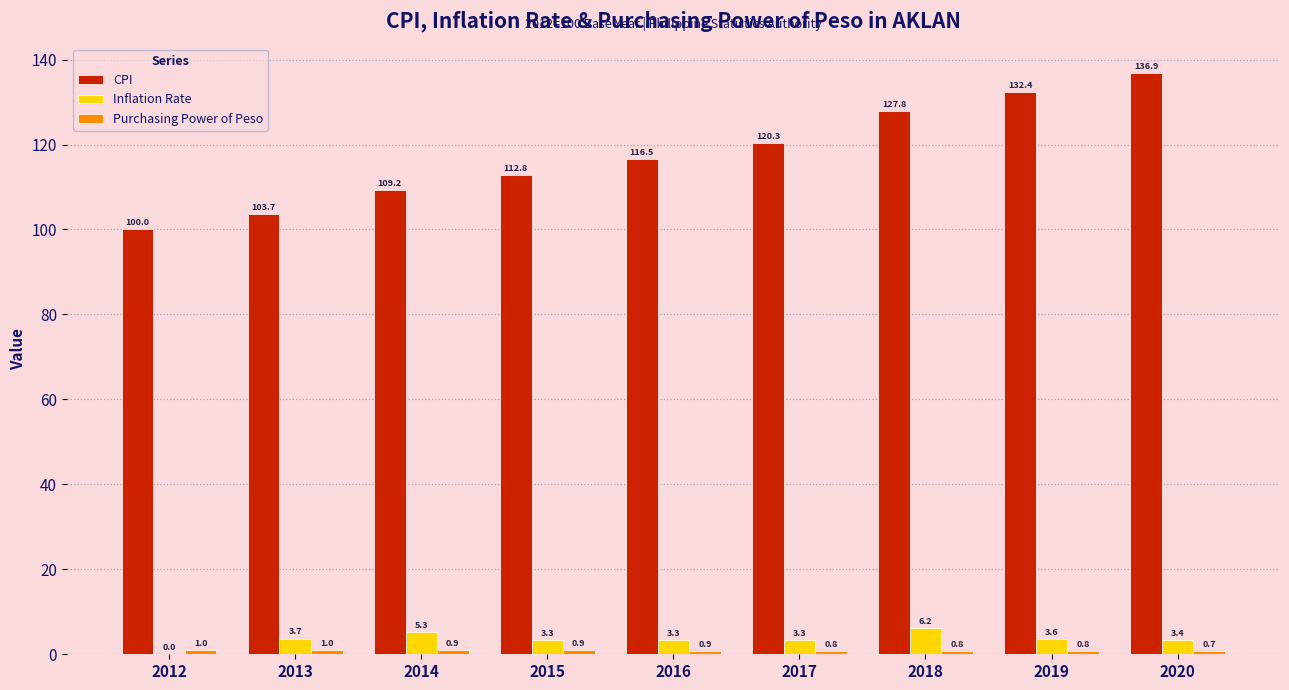

What is the sum of all CPI values?

1059.6